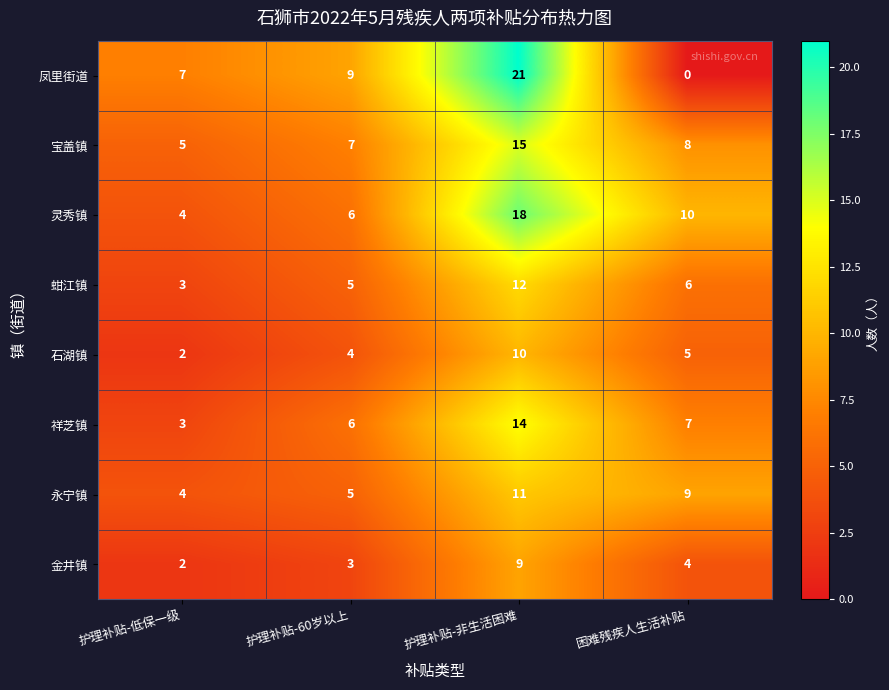

What is the sum of the 蚶江镇 values at 护理补贴-60岁以上 and 护理补贴-低保一级?

8